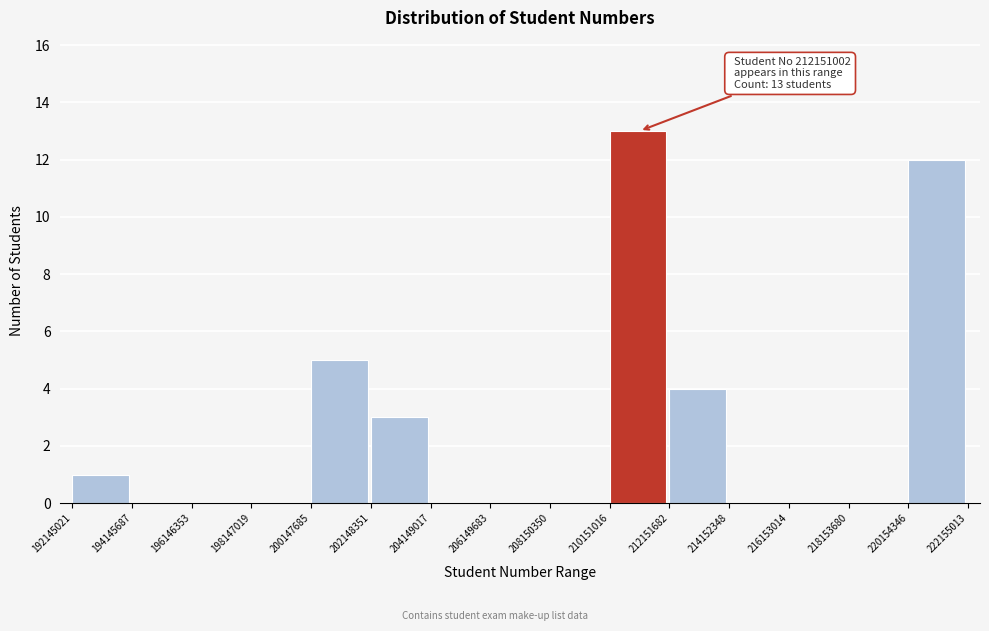

Over which range of the x-axis is the bar tallest?

210151016 to 212151682